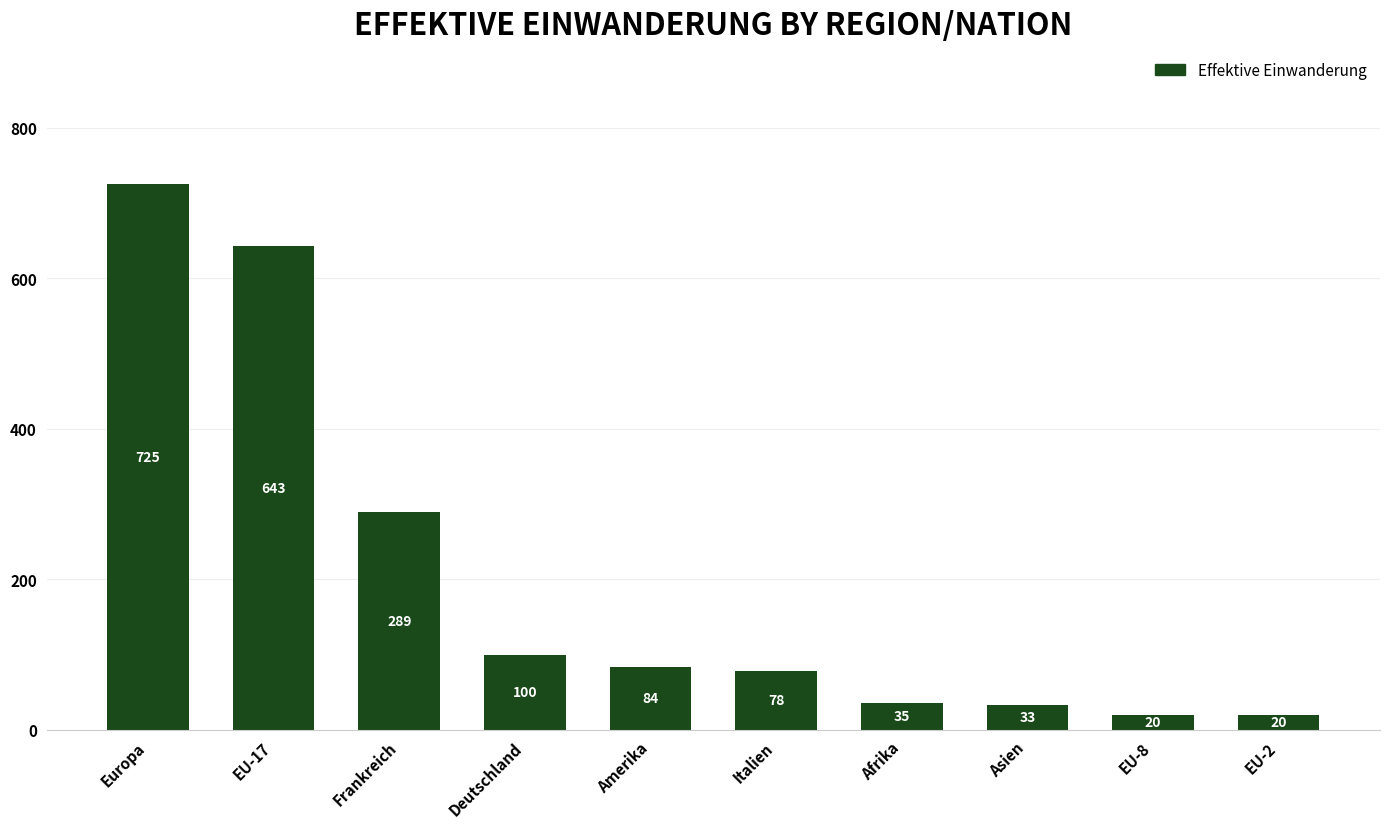

Is it true that the value at EU-17 is 643?

True